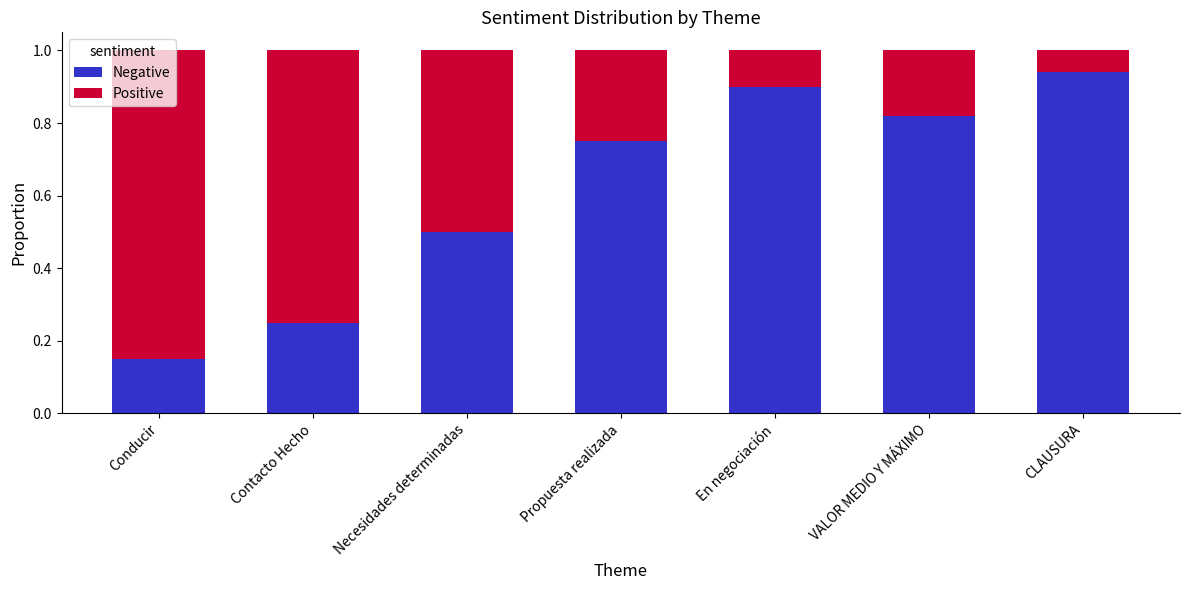

Where is Negative nearest to the value 0?

Conducir